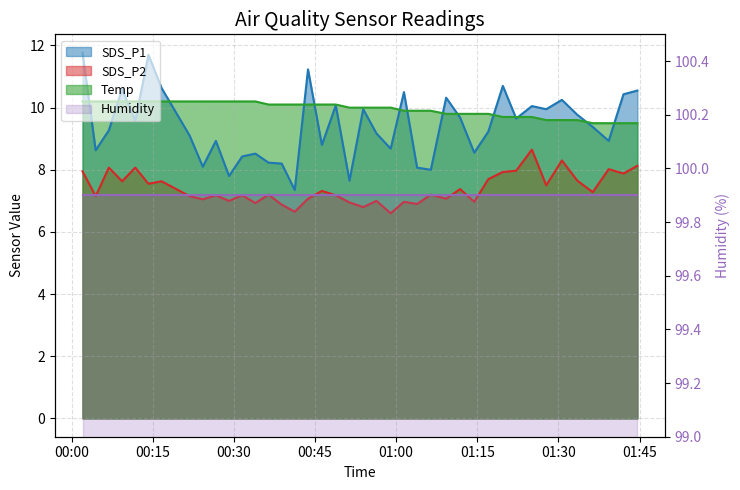

True or false: SDS_P1 has a value of 12.5 at 2022/05/25 00:58:59.

False